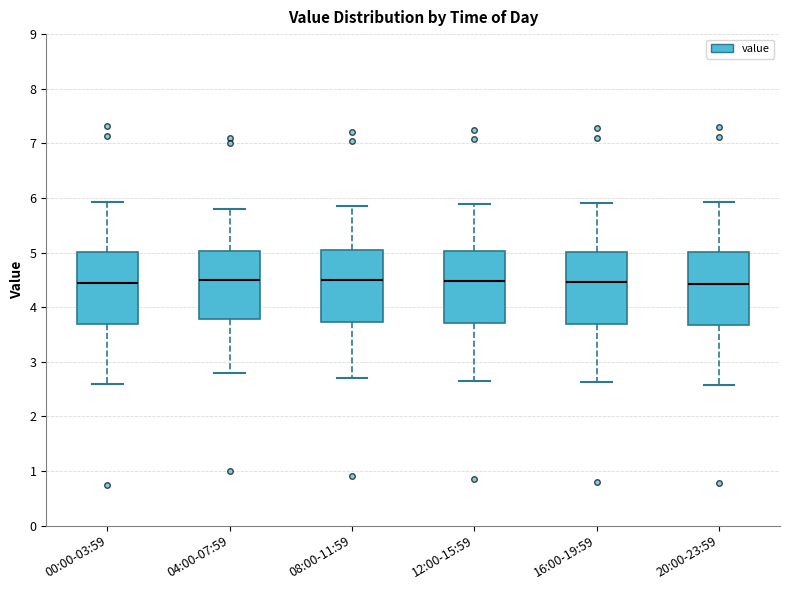

Reading left to right, transcribe this box plot: for each box, give where its median line is, the range the box spans, and where its two whiskers end, as read against the y-axis. The values are not printed on the chart, so give them approximately, as read against the axis.

00:00-03:59: median 4.4, box 3.7 to 5.0, whiskers 2.6 to 5.9
04:00-07:59: median 4.5, box 3.8 to 5.0, whiskers 2.8 to 5.8
08:00-11:59: median 4.5, box 3.7 to 5.1, whiskers 2.7 to 5.9
12:00-15:59: median 4.5, box 3.7 to 5.0, whiskers 2.7 to 5.9
16:00-19:59: median 4.5, box 3.7 to 5.0, whiskers 2.6 to 5.9
20:00-23:59: median 4.4, box 3.7 to 5.0, whiskers 2.6 to 5.9